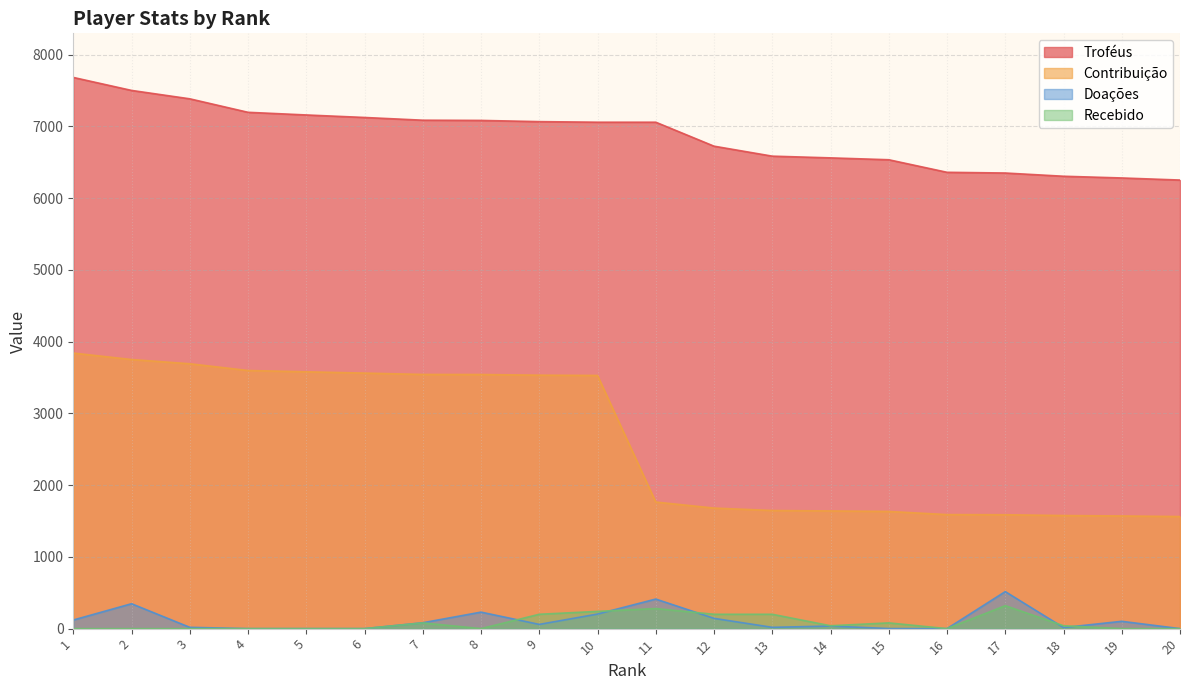

Which series changed the most between 5 and 12?

Contribuição